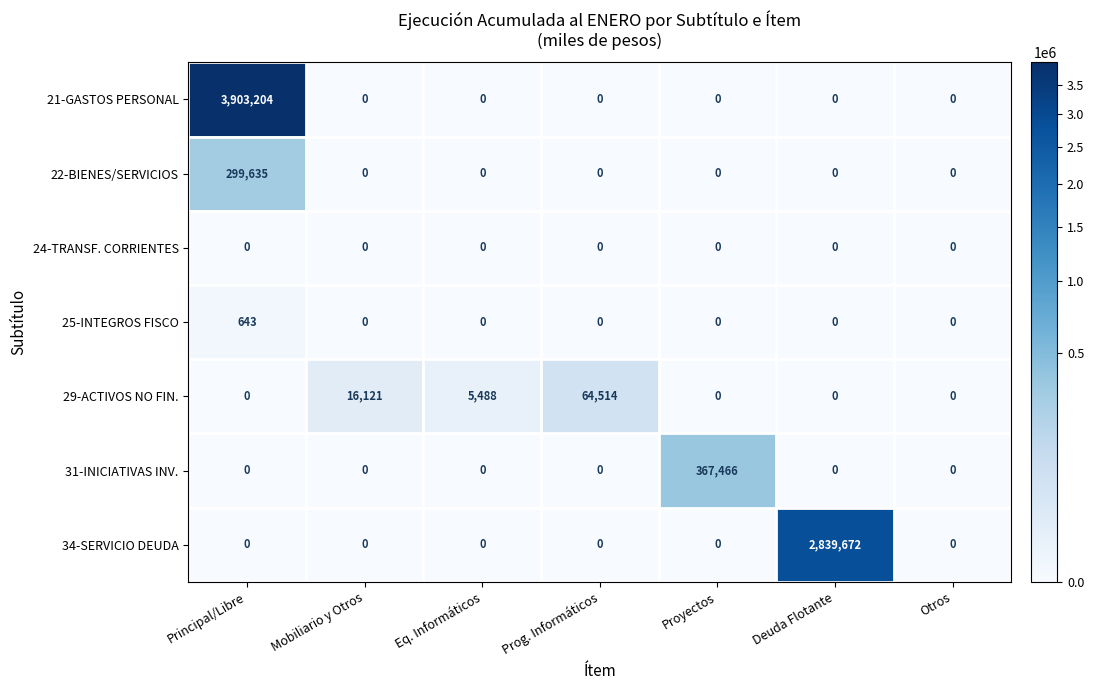

The value of 34-SERVICIO DEUDA at Mobiliario y Otros is 0. True or false?

True